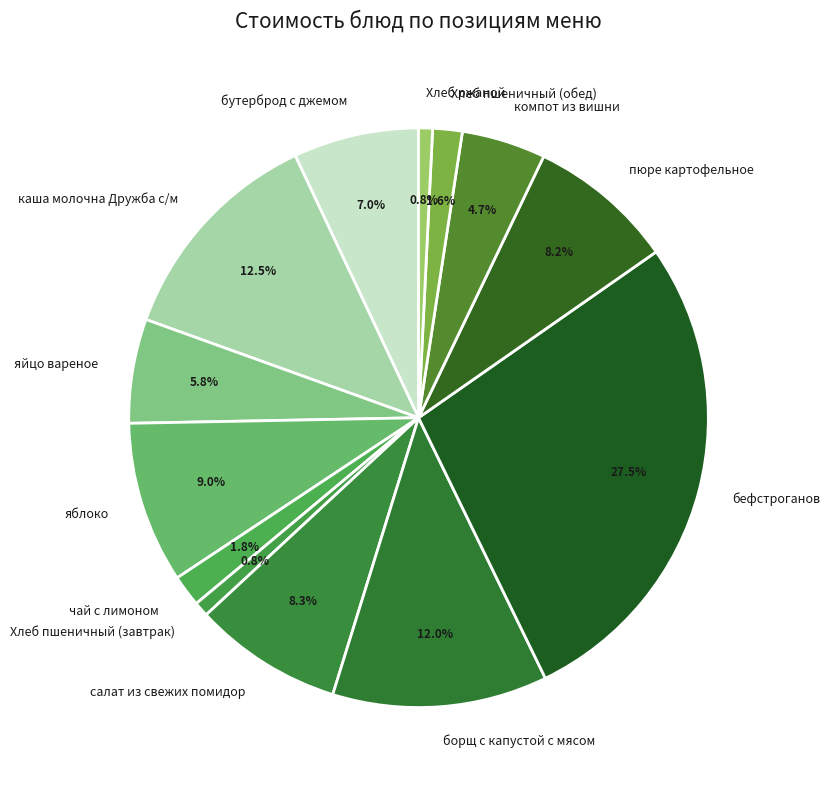

What percentage is the Хлеб пшеничный (обед) slice, to the nearest percent?

2%